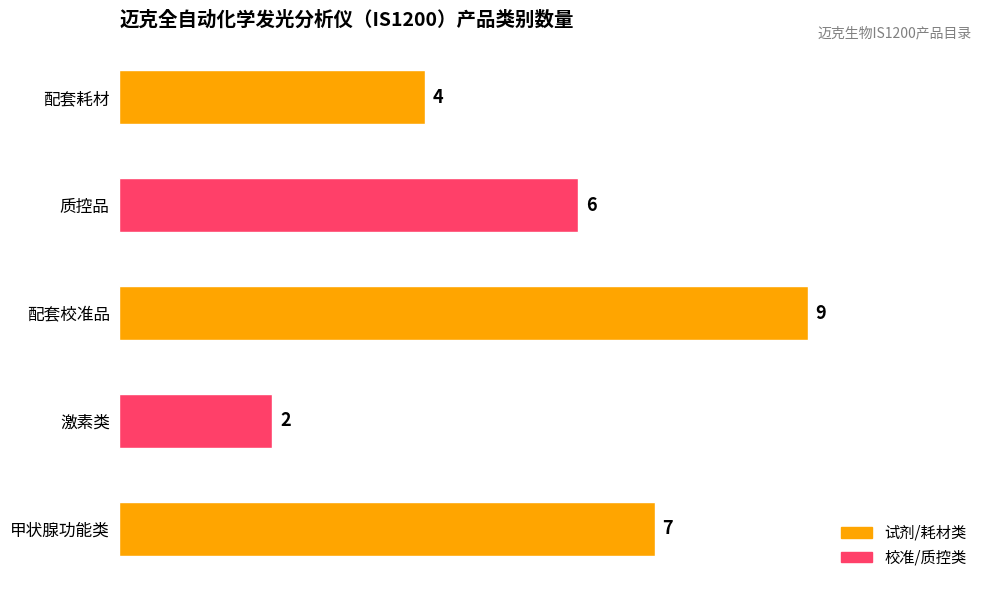

True or false: the data shows 7 at 甲状腺功能类.

True